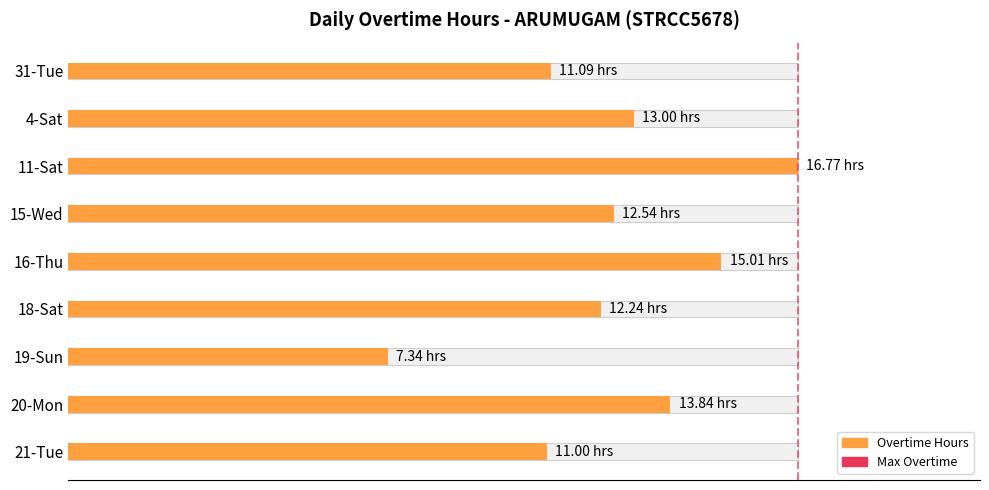

What is the maximum value shown in the chart?

16.8